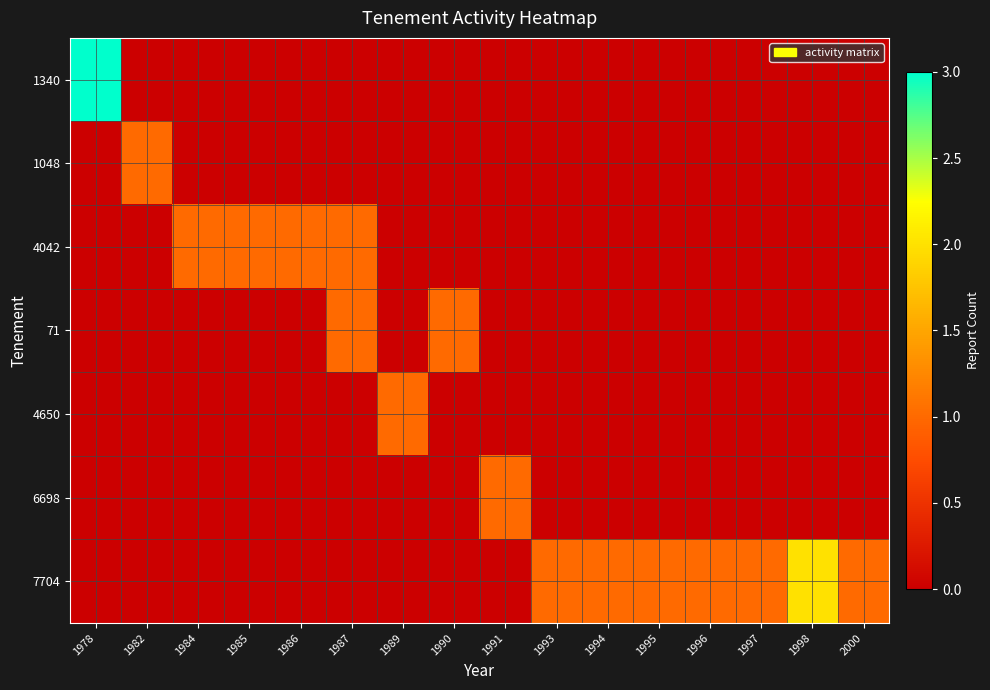

Reading left to right, list all the values displayed in this chart.

1340: 1978=3	1982=0	1984=0	1985=0	1986=0	1987=0	1989=0	1990=0	1991=0	1993=0	1994=0	1995=0	1996=0	1997=0	1998=0	2000=0
1048: 1978=0	1982=1	1984=0	1985=0	1986=0	1987=0	1989=0	1990=0	1991=0	1993=0	1994=0	1995=0	1996=0	1997=0	1998=0	2000=0
4042: 1978=0	1982=0	1984=1	1985=1	1986=1	1987=1	1989=0	1990=0	1991=0	1993=0	1994=0	1995=0	1996=0	1997=0	1998=0	2000=0
71: 1978=0	1982=0	1984=0	1985=0	1986=0	1987=1	1989=0	1990=1	1991=0	1993=0	1994=0	1995=0	1996=0	1997=0	1998=0	2000=0
4650: 1978=0	1982=0	1984=0	1985=0	1986=0	1987=0	1989=1	1990=0	1991=0	1993=0	1994=0	1995=0	1996=0	1997=0	1998=0	2000=0
6698: 1978=0	1982=0	1984=0	1985=0	1986=0	1987=0	1989=0	1990=0	1991=1	1993=0	1994=0	1995=0	1996=0	1997=0	1998=0	2000=0
7704: 1978=0	1982=0	1984=0	1985=0	1986=0	1987=0	1989=0	1990=0	1991=0	1993=1	1994=1	1995=1	1996=1	1997=1	1998=2	2000=1